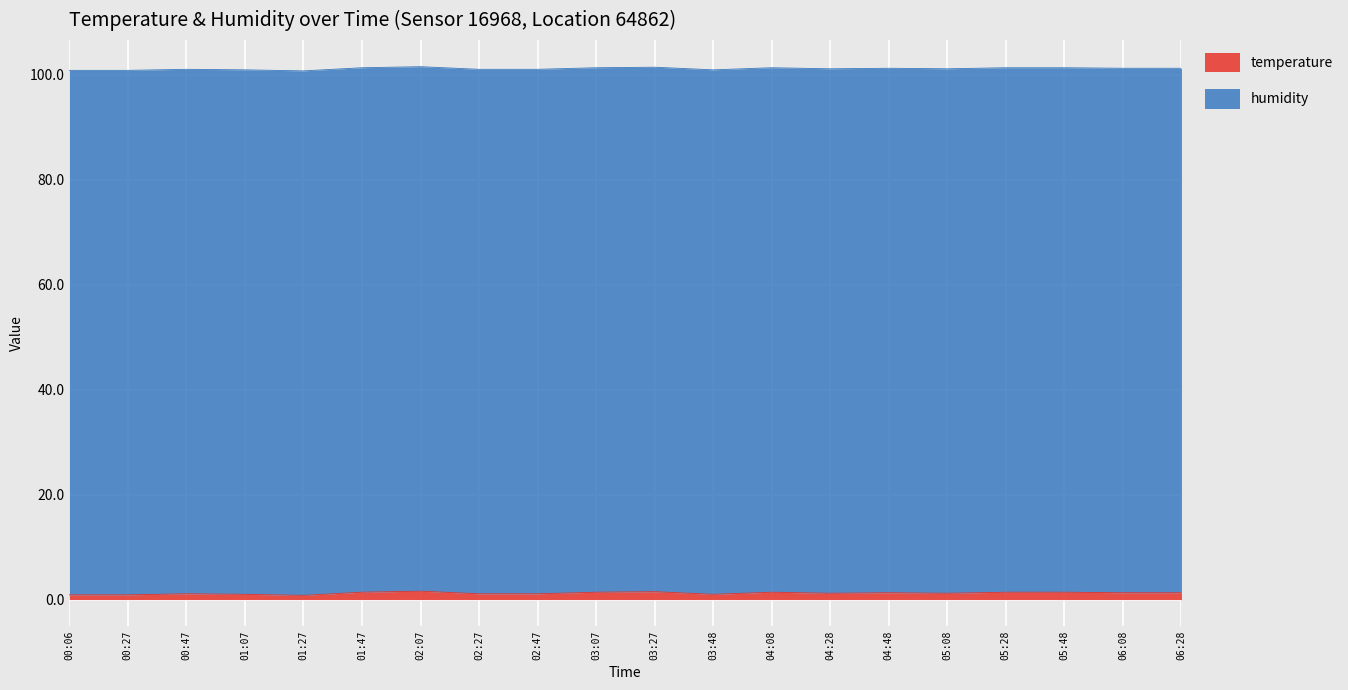

What is the label of the 11th point from the right?

03:07